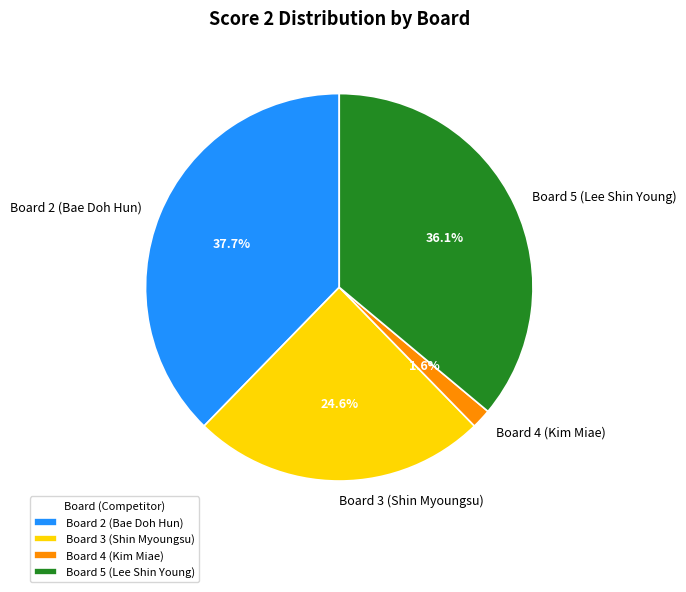

To the nearest percent, what percentage of the pie is Board 4 (Kim Miae)?

2%